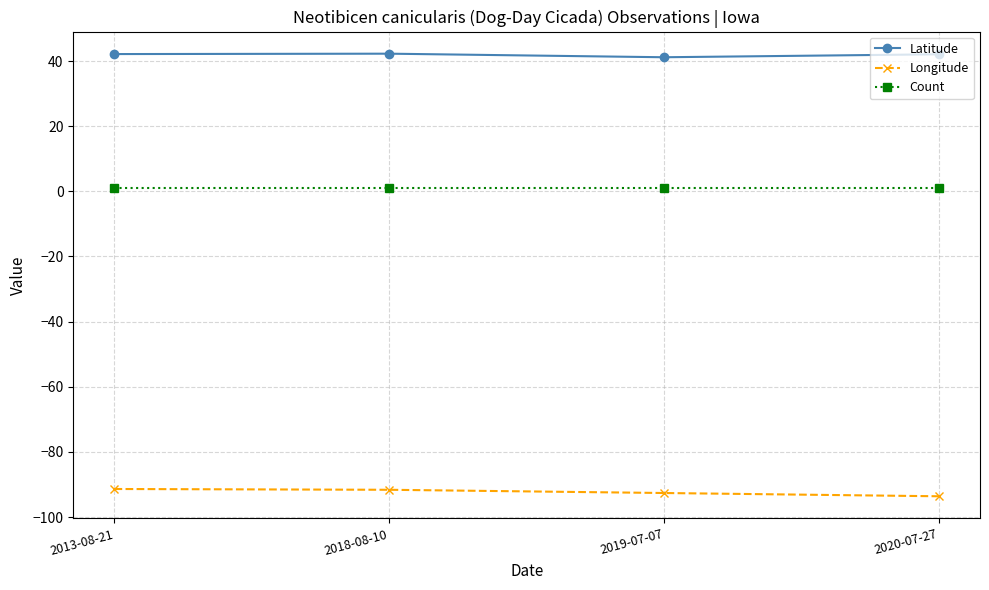

Which series has the largest total across all categories?

Latitude